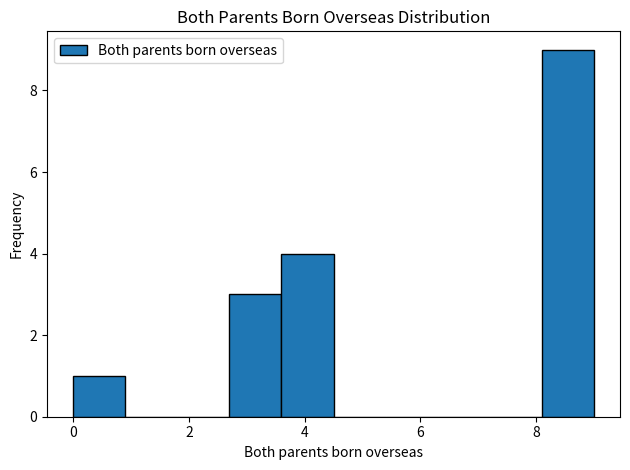

Reading left to right, list every bar in this chart as the range it spans on the x-axis followed by its height. Neither the bar edges nor the heights are printed on the chart, so give them approximately, as read against the axes.

0.0 to 0.9: 1
0.9 to 1.8: 0
1.8 to 2.7: 0
2.7 to 3.6: 3
3.6 to 4.5: 4
4.5 to 5.4: 0
5.4 to 6.3: 0
6.3 to 7.2: 0
7.2 to 8.1: 0
8.1 to 9.0: 9